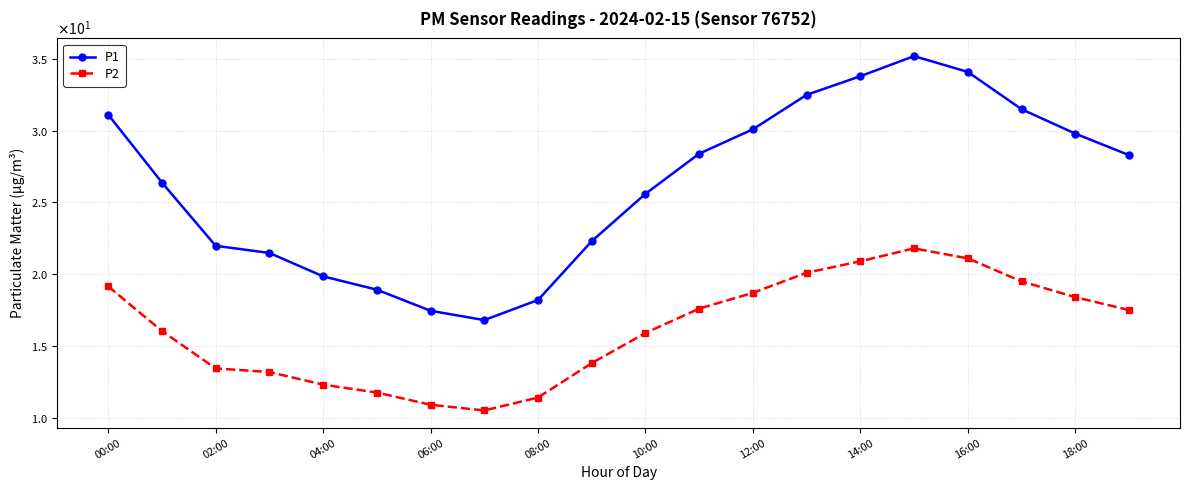

Is this an area chart (filled region under the line)?

No